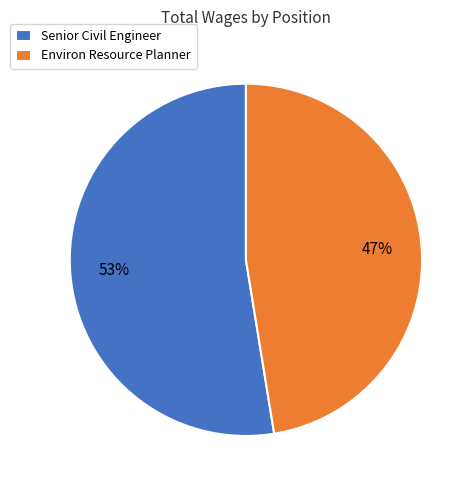

To the nearest percent, what is the combined percentage of Senior Civil Engineer and Environ Resource Planner?

100%